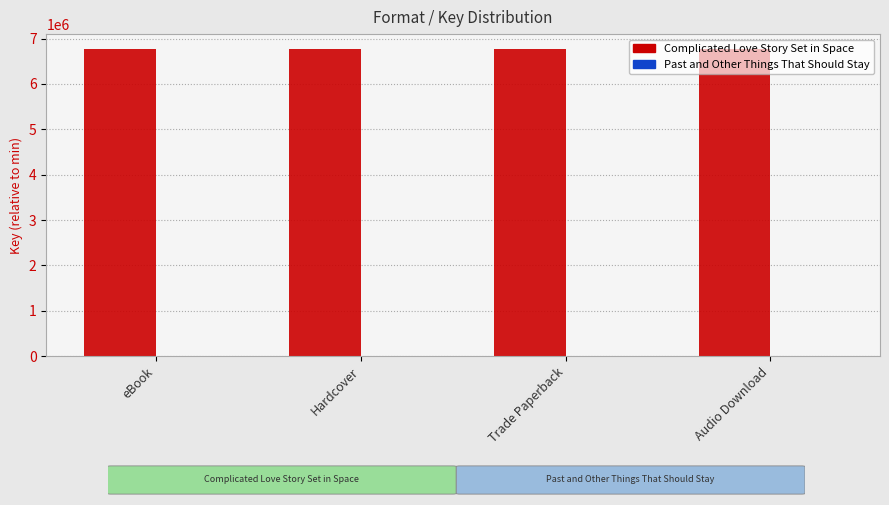

Reading right to left, transcribe all the data shown in this chart.

Complicated Love Story Set in Space: Audio Download=6761487	Trade Paperback=6761487	Hardcover=6761487	eBook=6761487
Past and Other Things That Should Stay: Audio Download=0	Trade Paperback=0	Hardcover=0	eBook=0